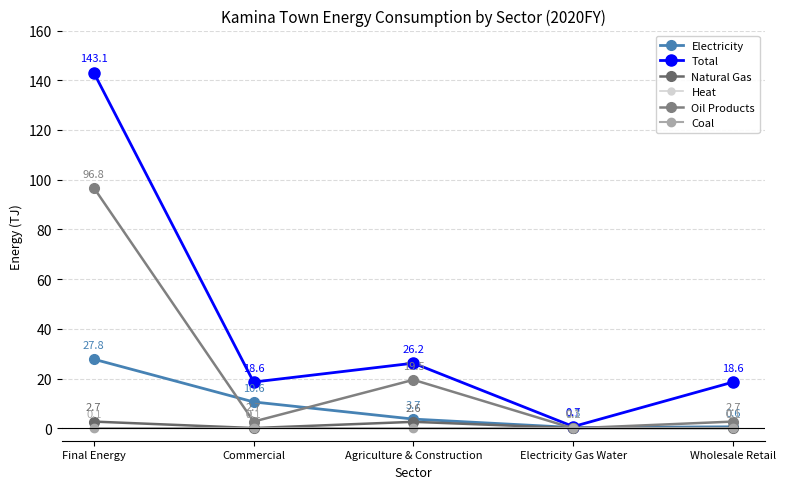

Which series changed the most between Final Energy and Wholesale Retail?

Total